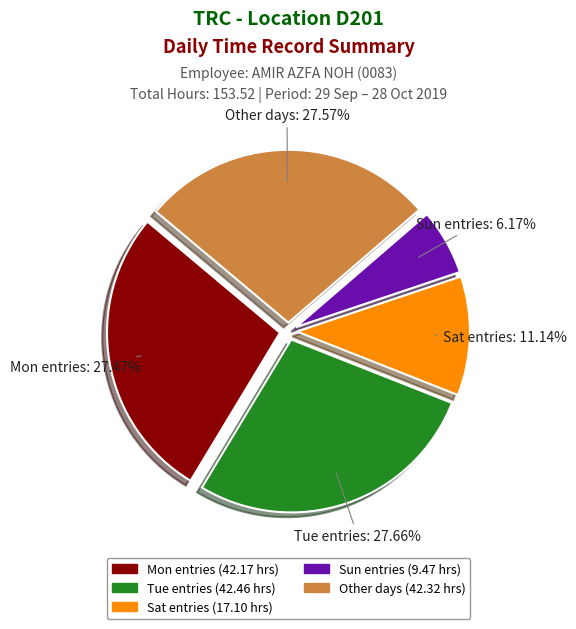

Does Sat entries account for over 50% of the chart?

No